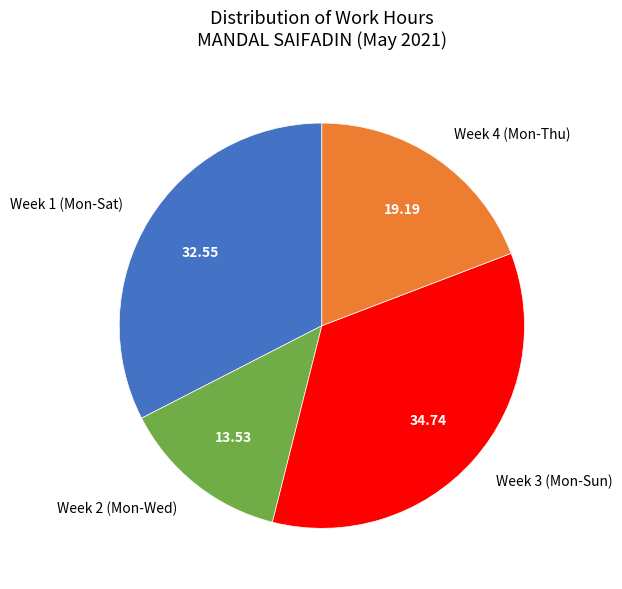

Do Week 4 (Mon-Thu) and Week 1 (Mon-Sat) together represent more than half of the pie?

Yes